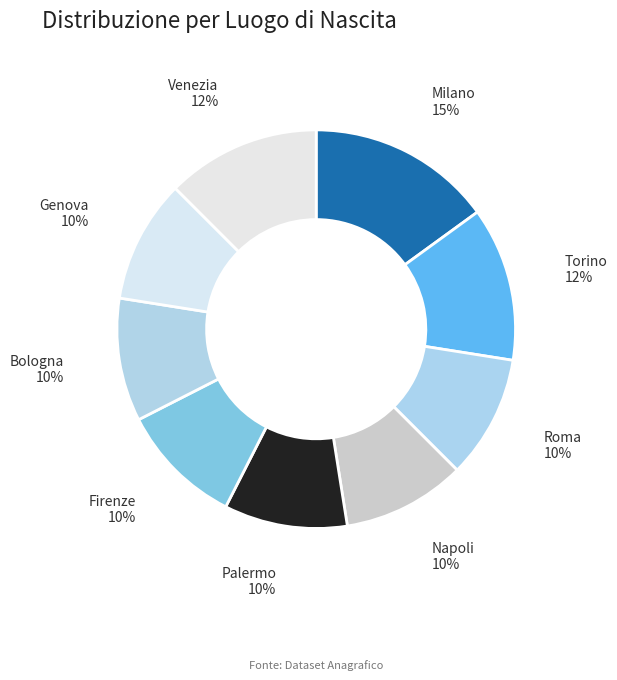

To the nearest percent, what portion does Roma represent?

10%